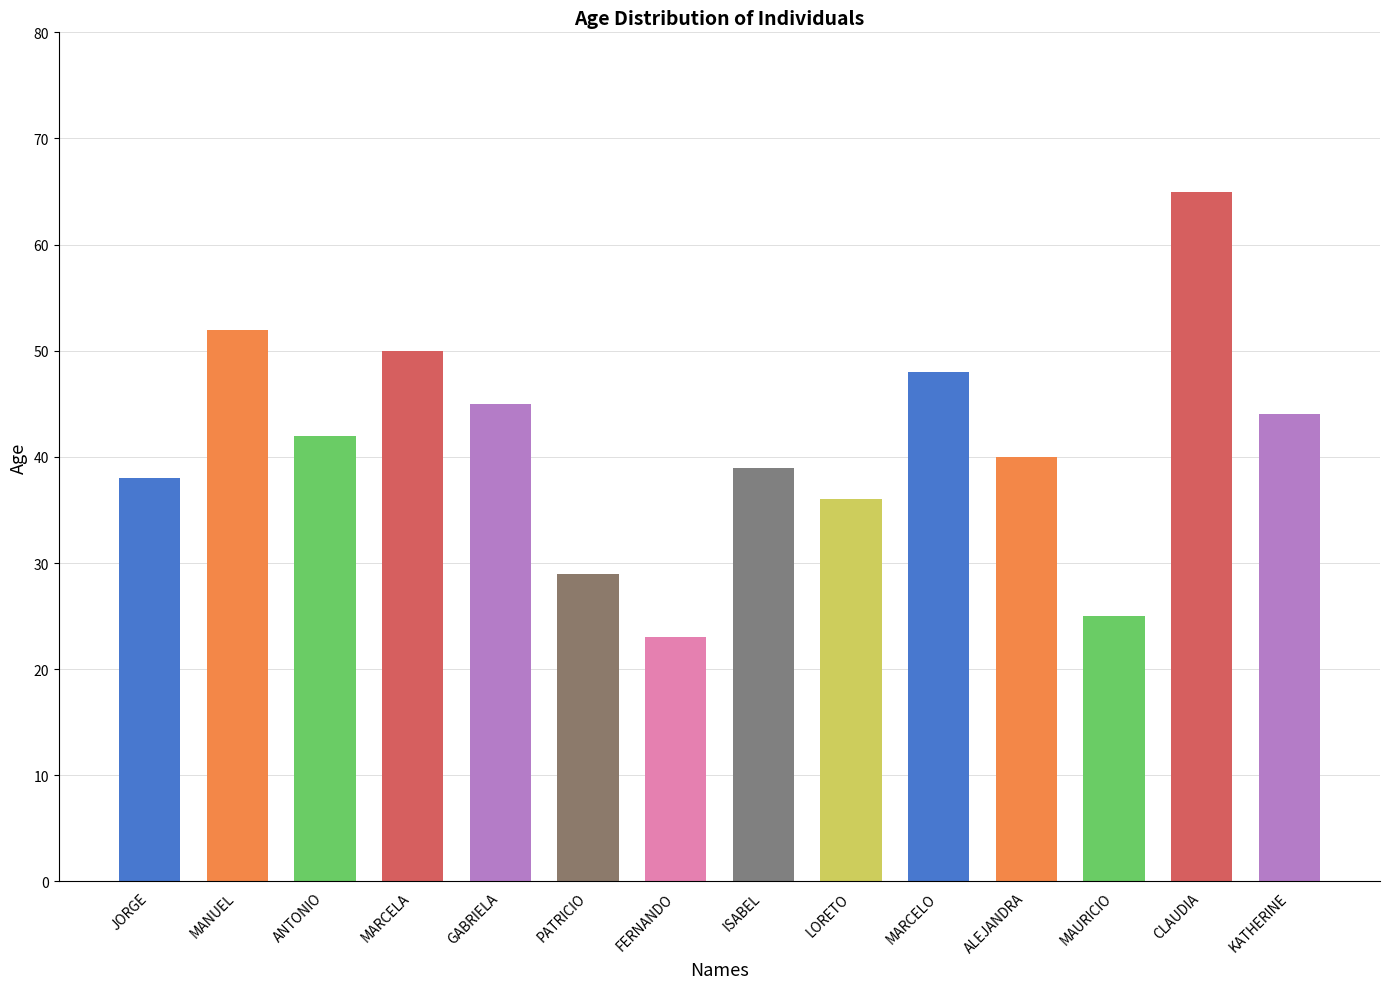

List the labels in order of value, largest first.

CLAUDIA, MANUEL, MARCELA, MARCELO, GABRIELA, KATHERINE, ANTONIO, ALEJANDRA, ISABEL, JORGE, LORETO, PATRICIO, MAURICIO, FERNANDO